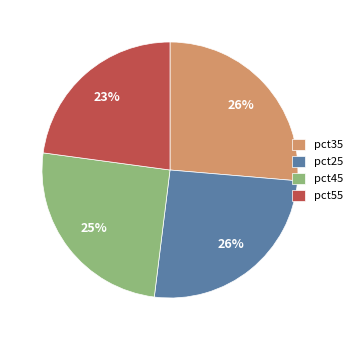

Between pct55 and pct25, which is larger?

pct25